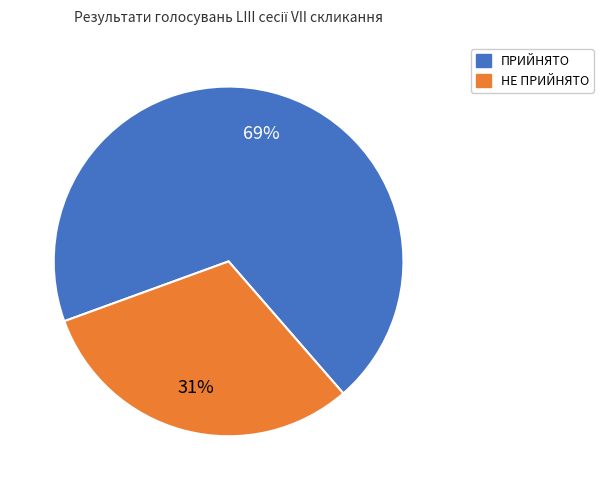

Rank the categories by value from highest to lowest.

ПРИЙНЯТО, НЕ ПРИЙНЯТО